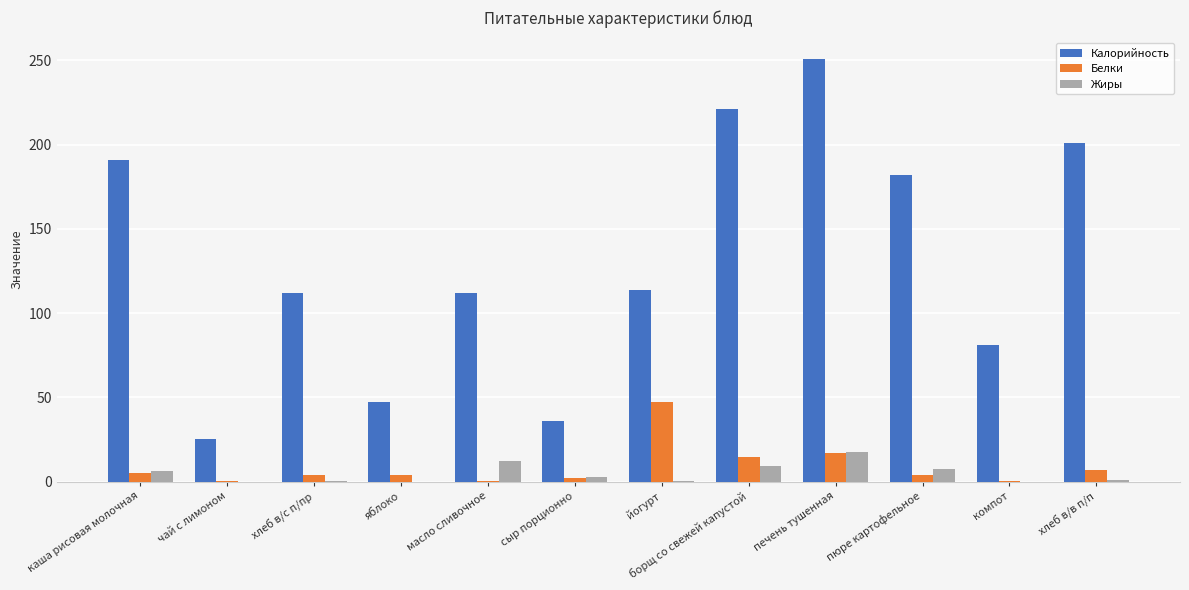

What is the total value across all series at пюре картофельное?

193.4